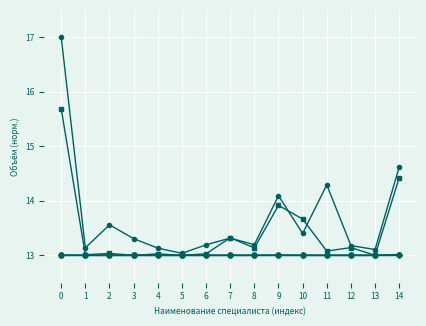

What is the difference between the highest and lowest values at 10?

0.7